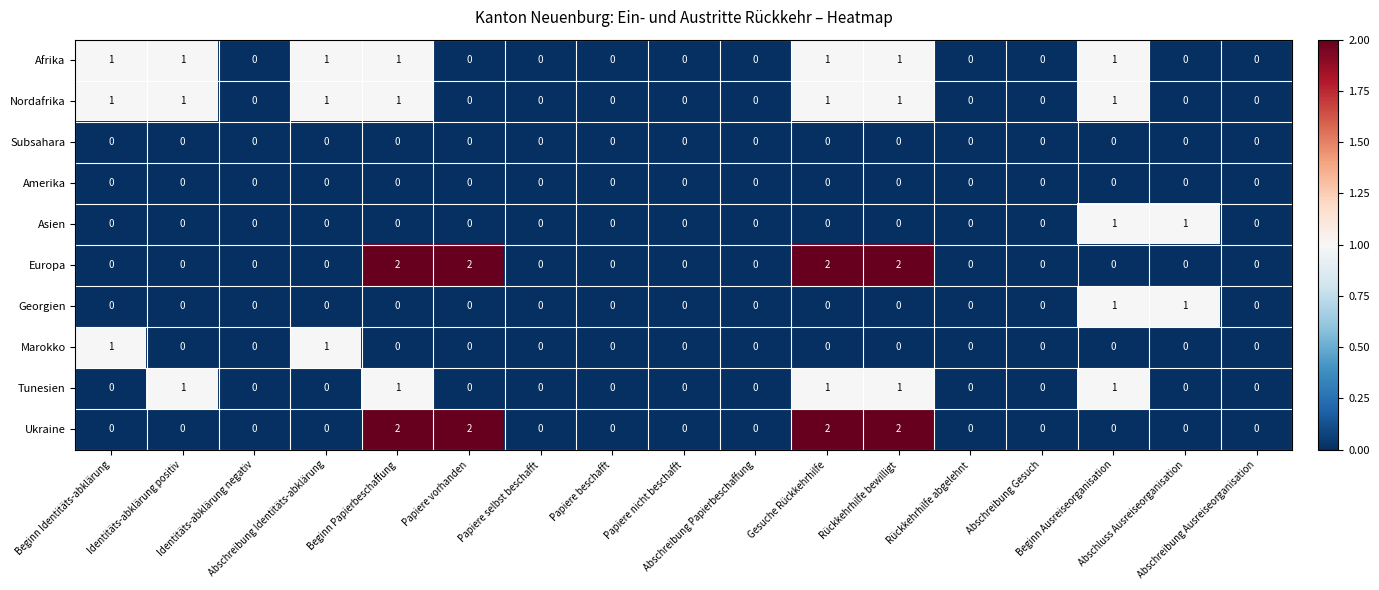

Rank the series by their maximum value, from highest to lowest.

Europa, Ukraine, Afrika, Nordafrika, Asien, Georgien, Marokko, Tunesien, Subsahara, Amerika